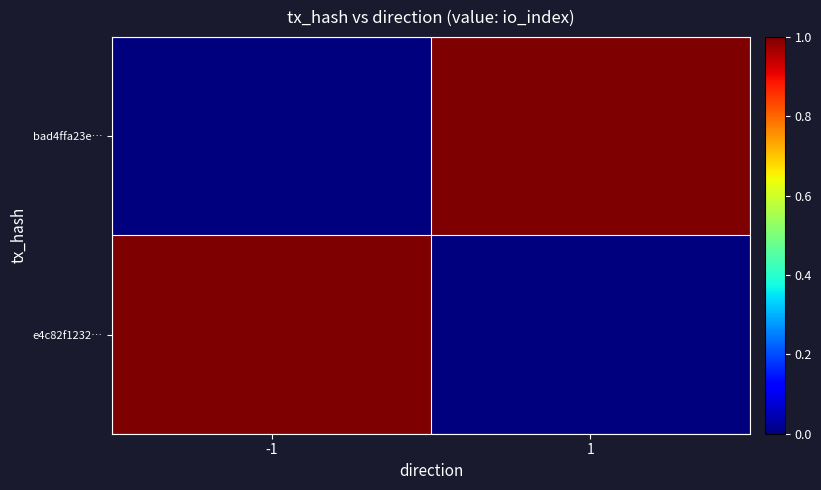

Reading left to right, list all the values displayed in this chart.

e4c82f1232…: -1=1	1=0
bad4ffa23e…: -1=0	1=1